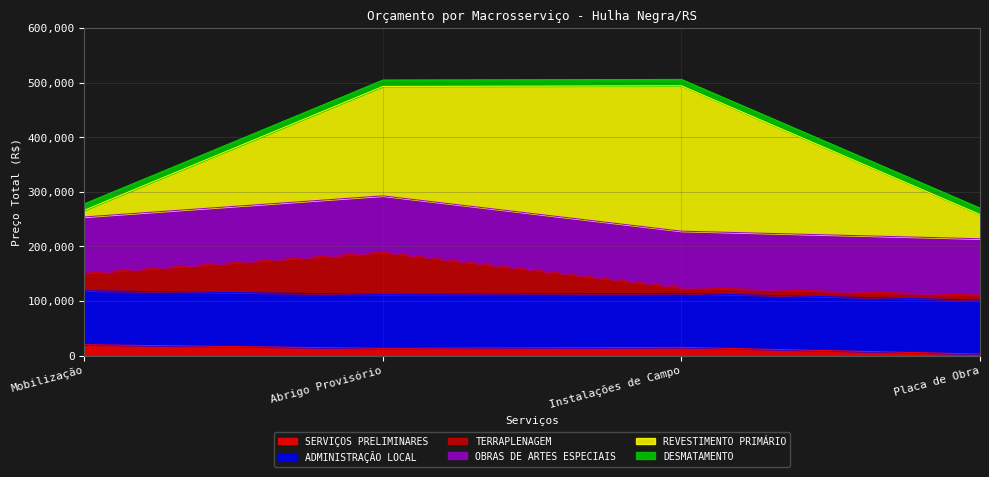

What is the total value across all series at Instalações de Campo?

505838.9